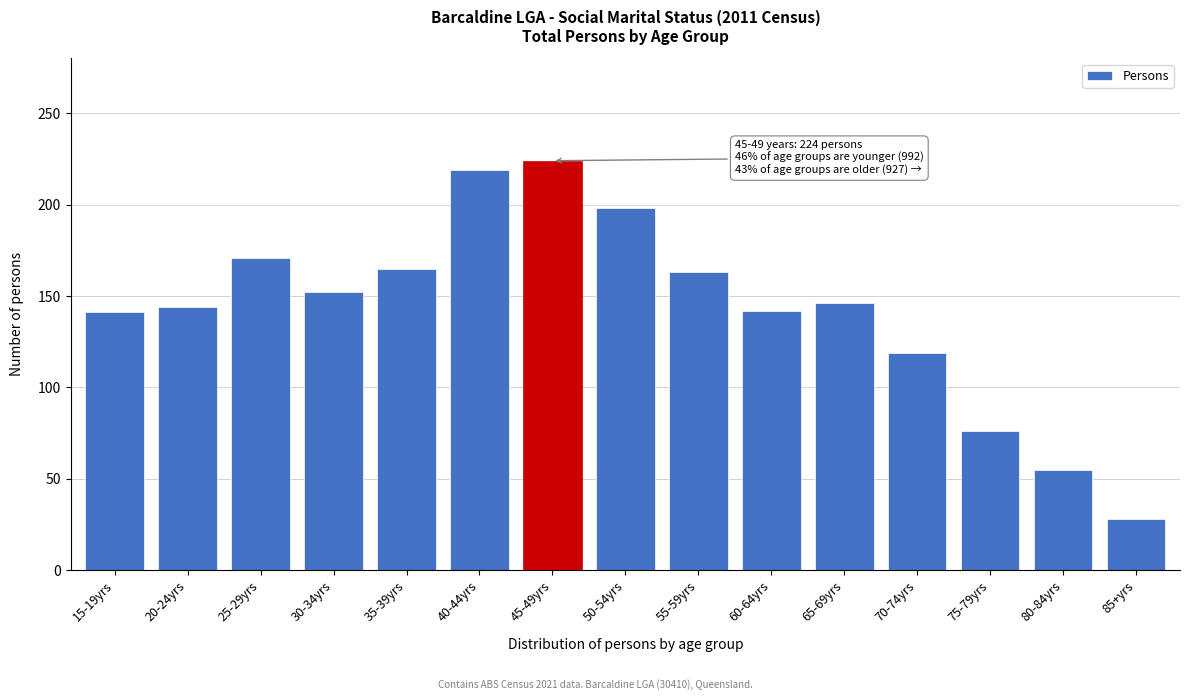

What is the change in value from 20-24yrs to 30-34yrs?

+8